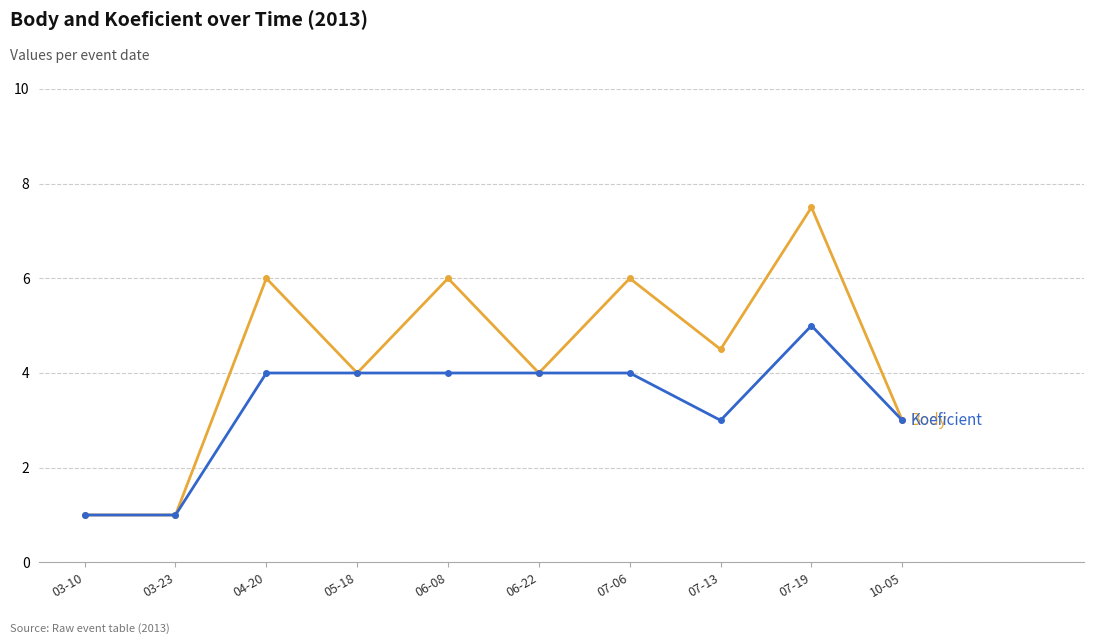

How many series are shown in this chart?

2